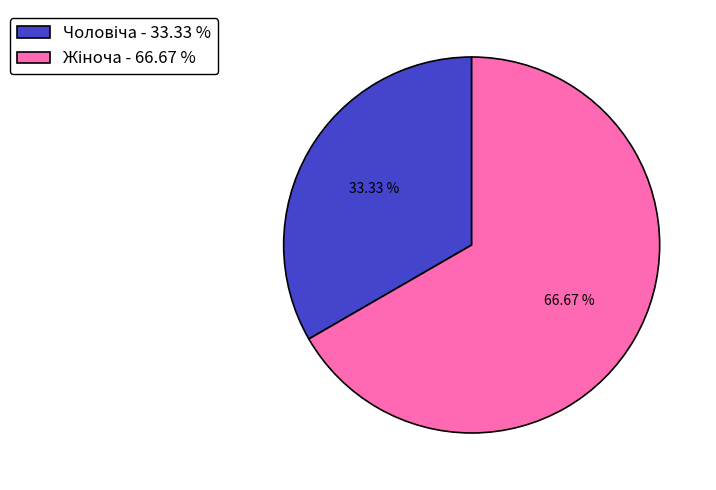

How many slices are in this pie chart?

2